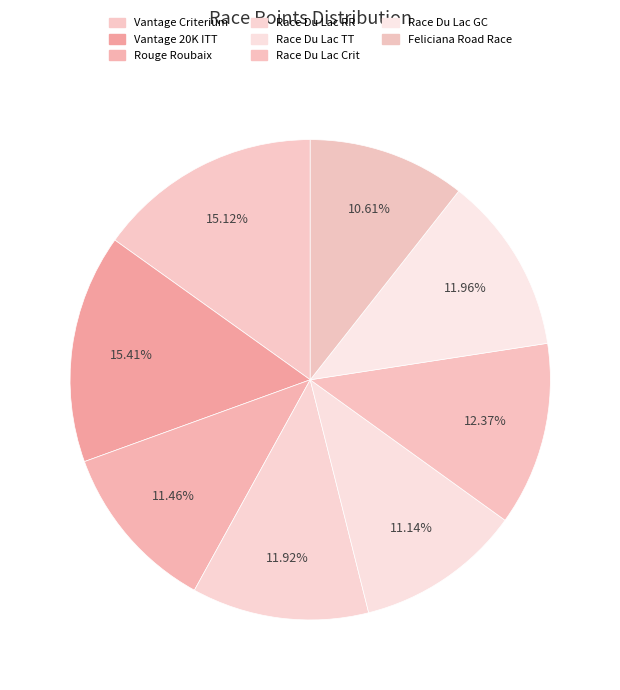

What is the change in value from Race Du Lac TT to Race Du Lac GC?

+22.9